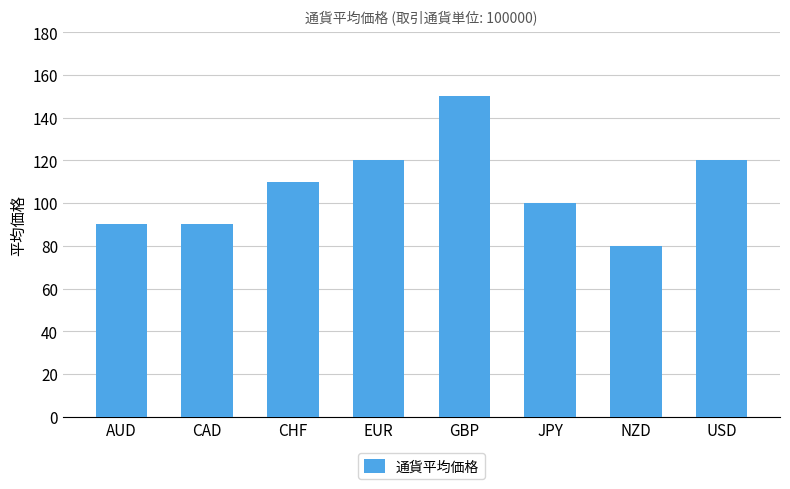

Which category has the highest value across all series?

GBP